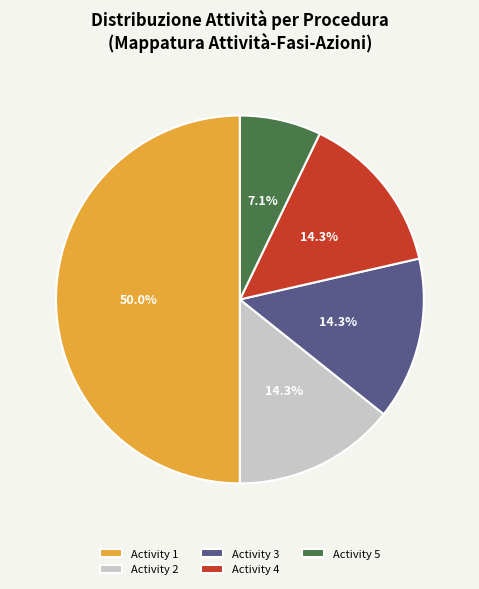

Between Activity 3 and Activity 5, which is larger?

Activity 3